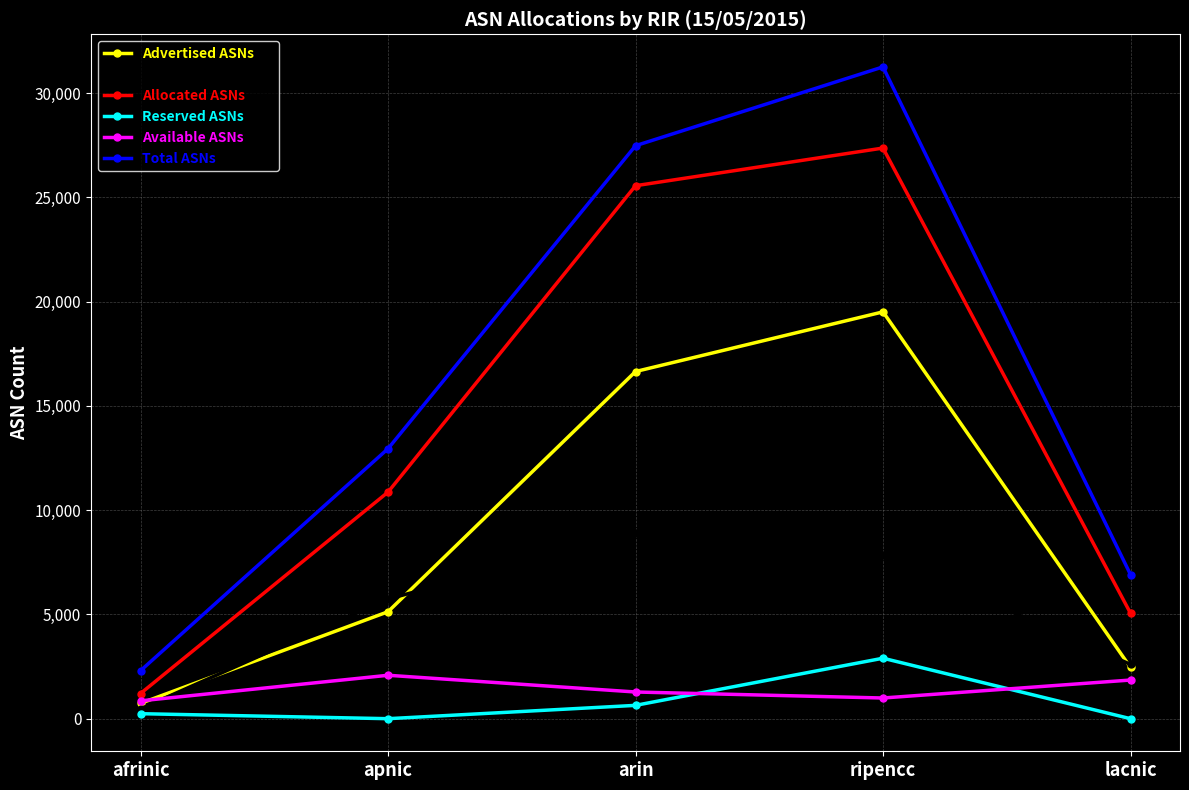

True or false: Unadvertised ASNs and Allocated ASNs intersect in this chart.

False